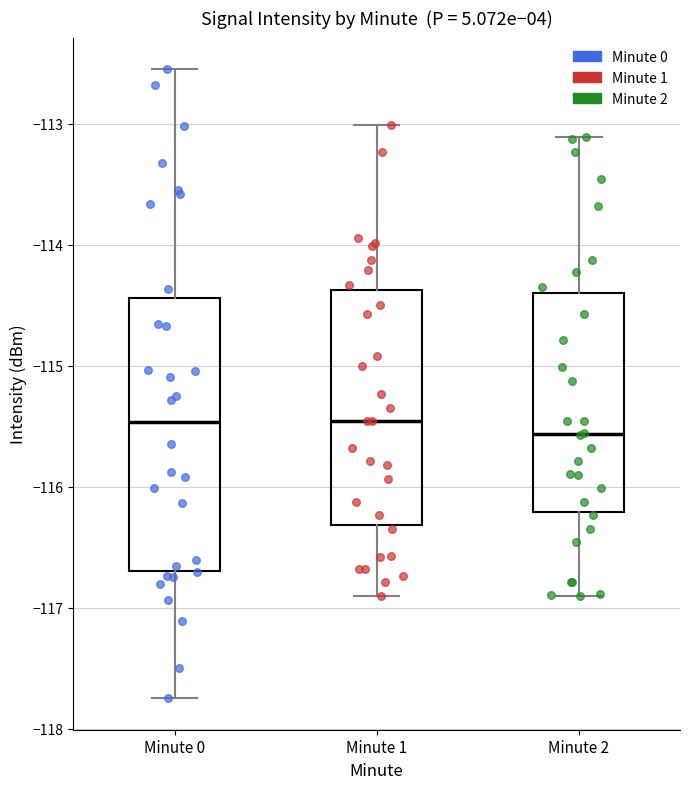

Reading left to right, read every box against the y-axis: the position of its median line, the range the box covers, and the ends of its whiskers. The values are not printed on the chart, so give them approximately, as read against the axis.

Minute 0: median -115.5, box -116.7 to -114.4, whiskers -117.7 to -112.5
Minute 1: median -115.5, box -116.3 to -114.4, whiskers -116.9 to -113.0
Minute 2: median -115.6, box -116.2 to -114.4, whiskers -116.9 to -113.1